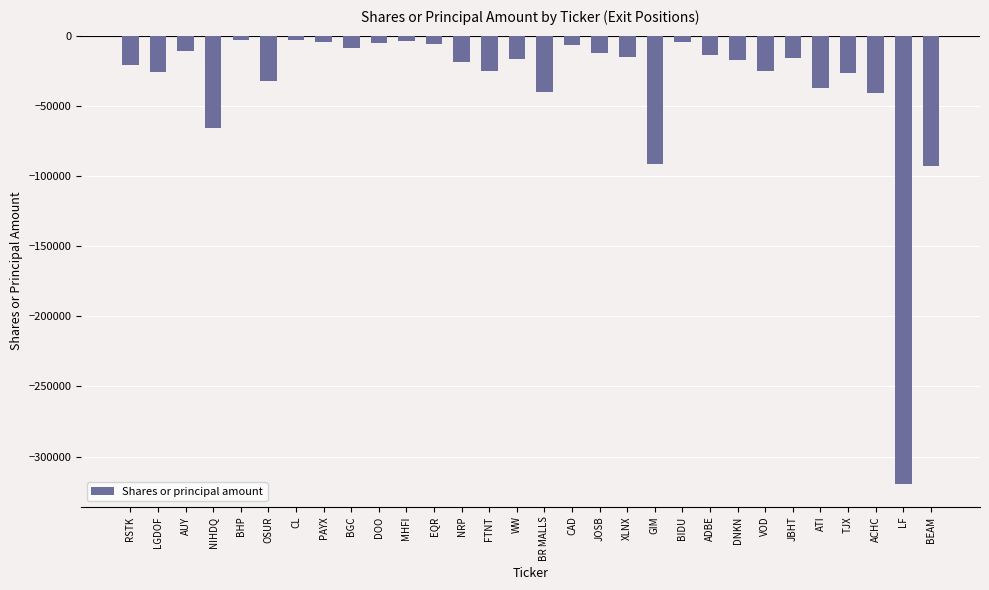

How many bars are there in total?

30